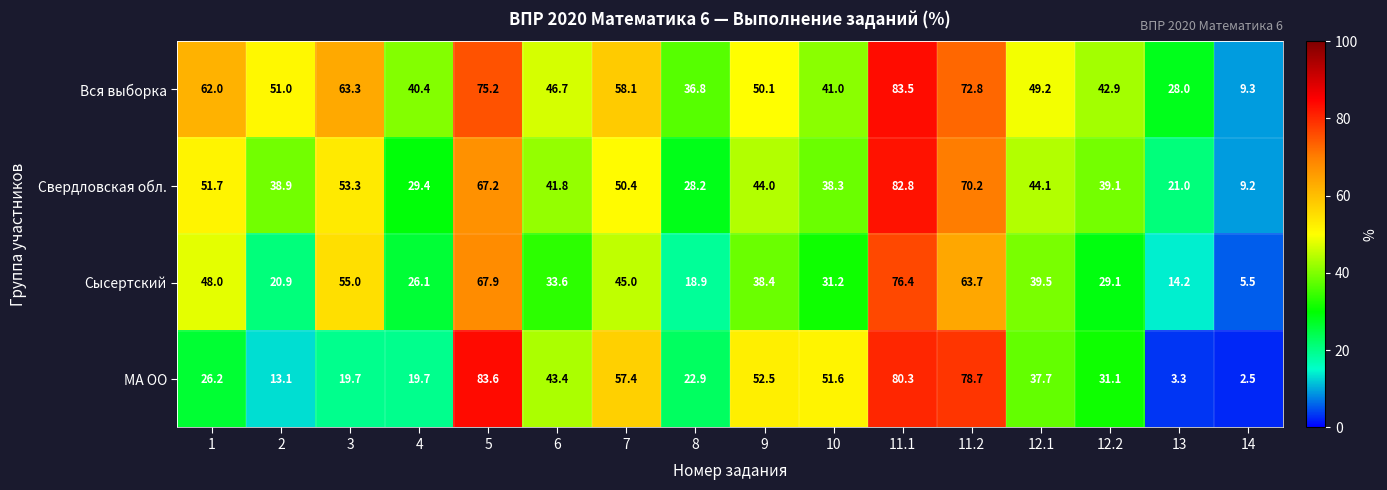

What is the maximum value shown in the chart?

83.6